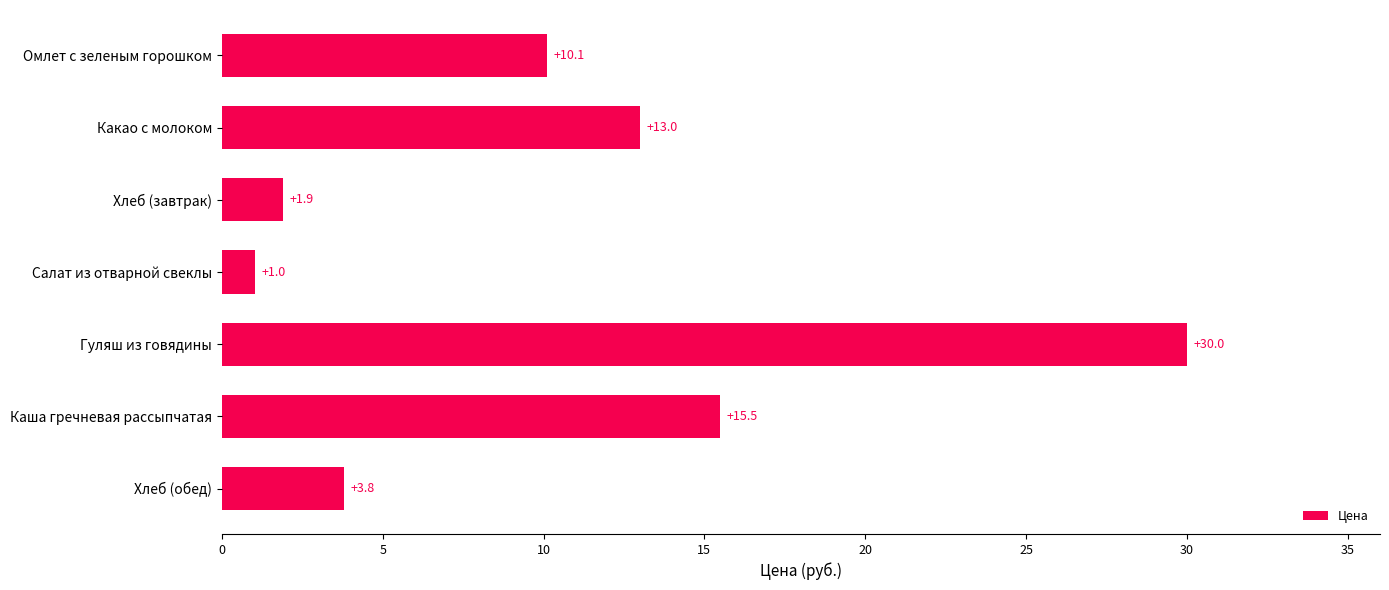

True or false: the data shows 1.9 at Хлеб (завтрак).

True